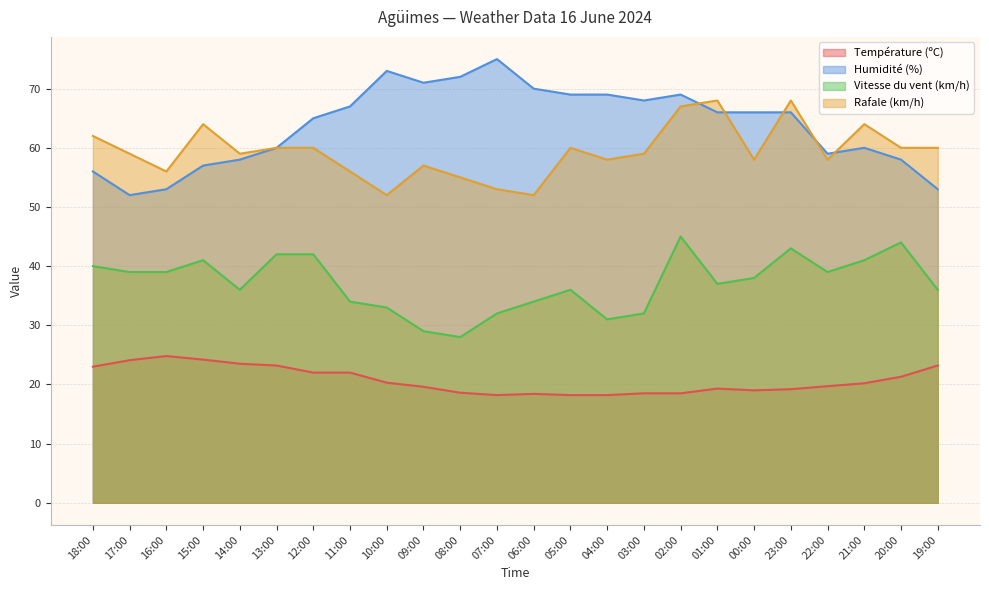

What is the greatest value displayed?

75.0